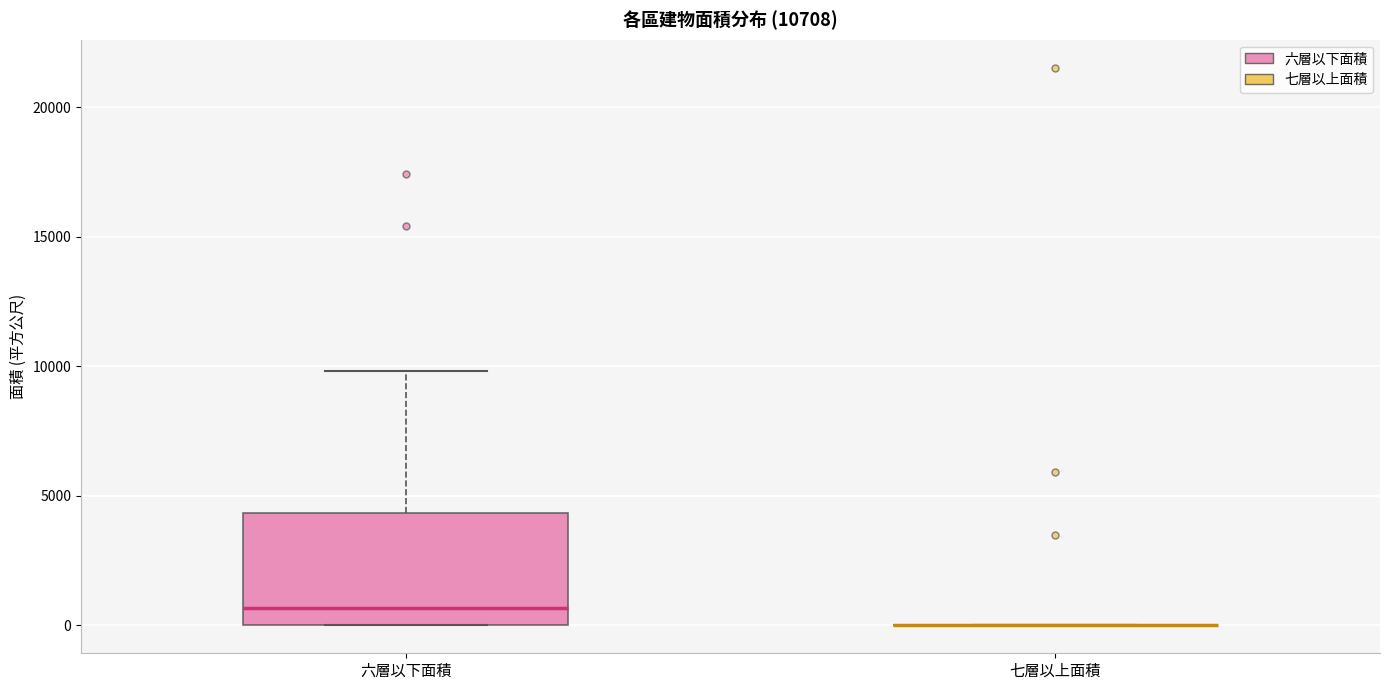

Comparing the boxes themselves (not the whiskers), which one is the tallest?

六層以下面積